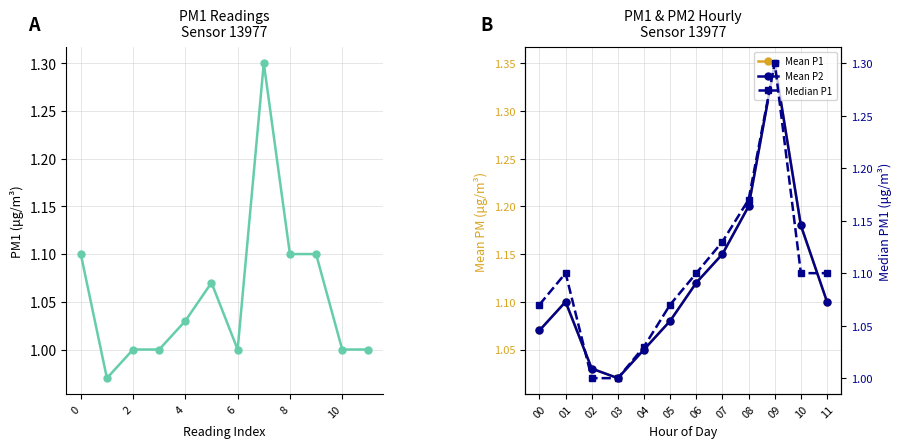

Is it true that Mean P1 equals 1.2 at 10?

True